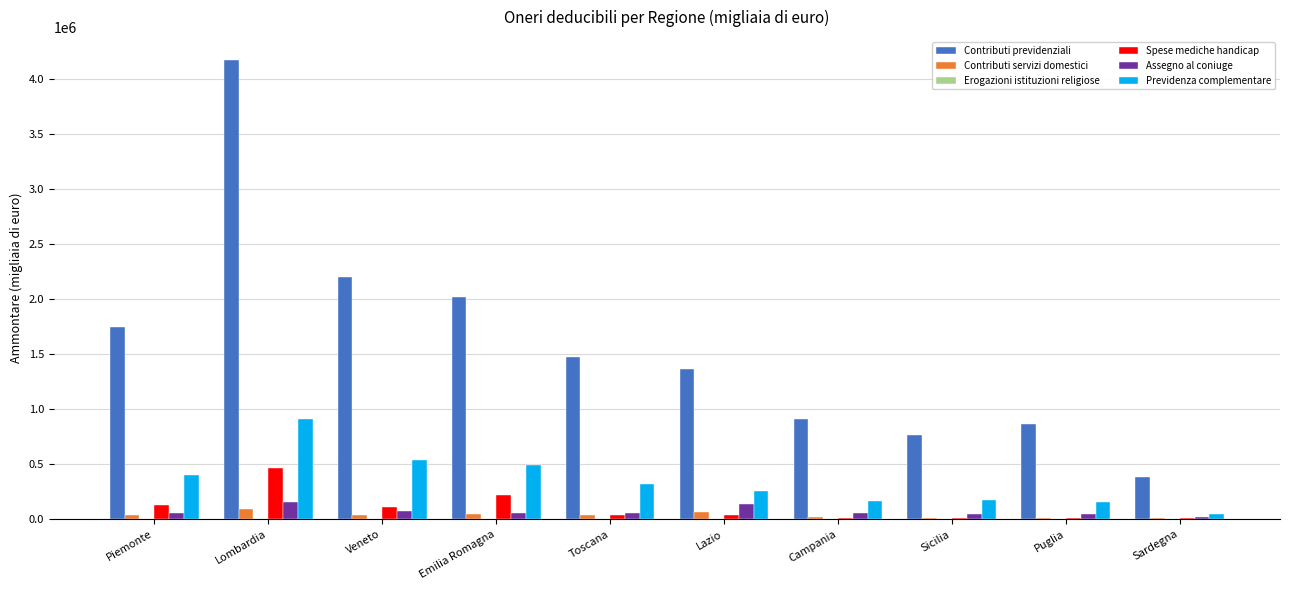

What is the difference between the Previdenza complementare values at Veneto and Emilia Romagna?

46266